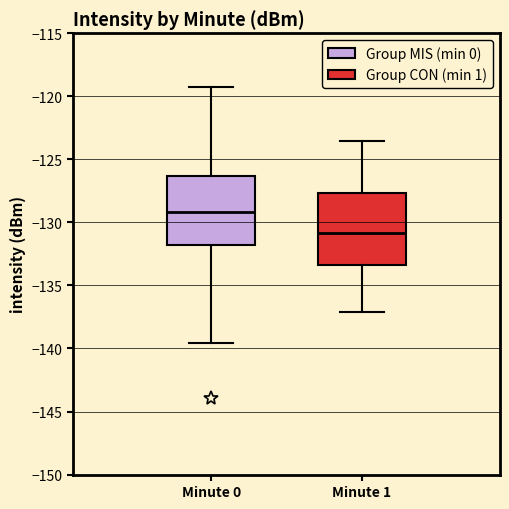

Reading left to right, transcribe this box plot: for each box, give where its median line is, the range the box spans, and where its two whiskers end, as read against the y-axis. The values are not printed on the chart, so give them approximately, as read against the axis.

Minute 0: median -129.0, box -132.0 to -126.5, whiskers -139.5 to -119.0
Minute 1: median -131.0, box -133.5 to -127.5, whiskers -137.0 to -123.5